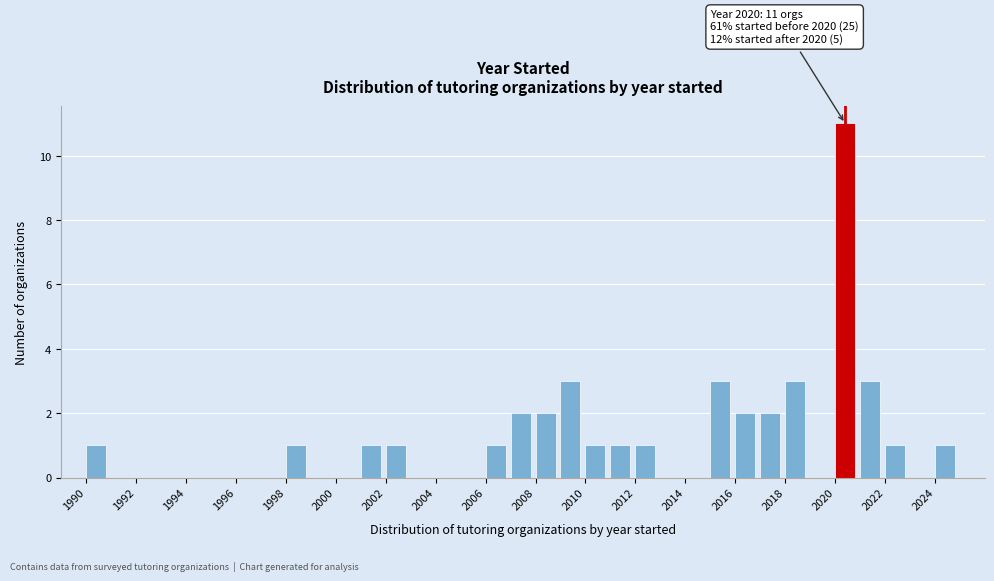

Which range on the x-axis has the tallest bar?

2020 to 2021